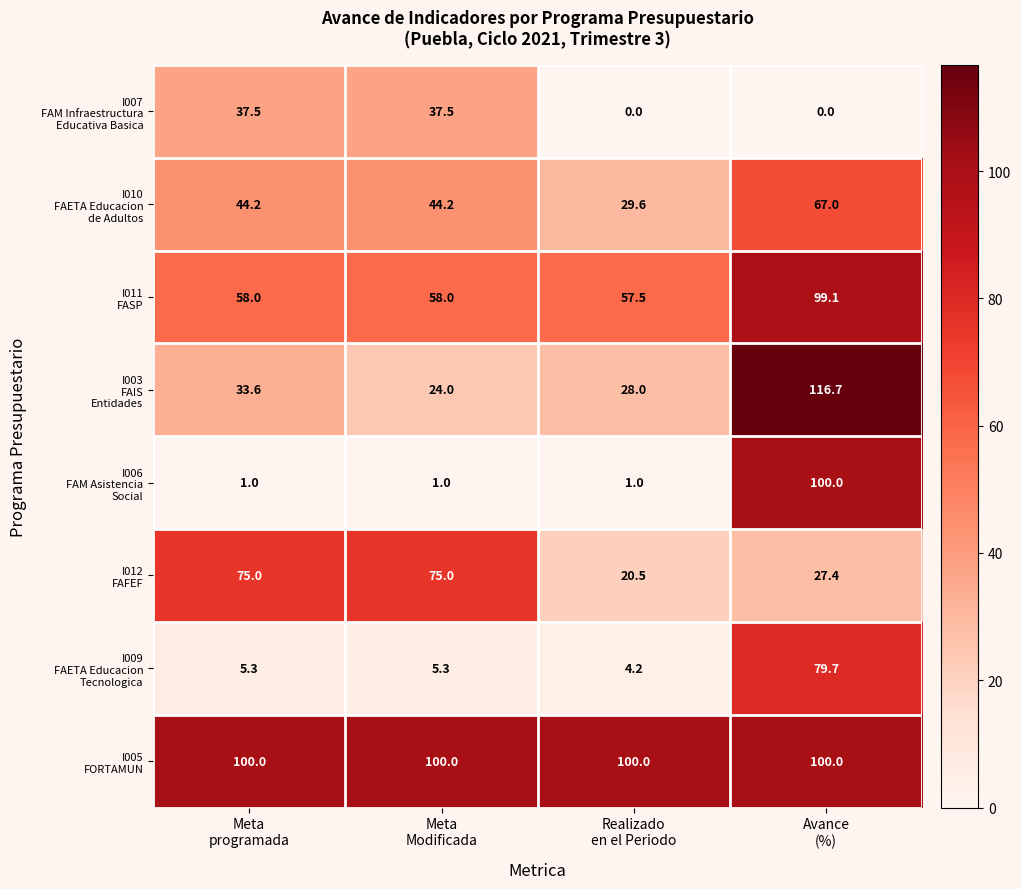

What is the maximum value shown in the chart?

116.7